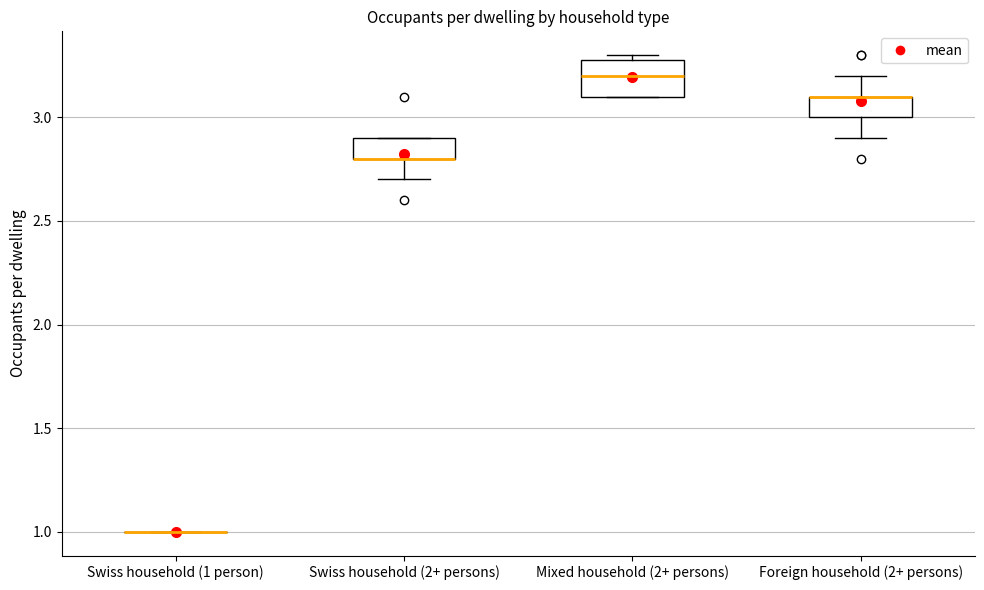

Reading left to right, transcribe this box plot: for each box, give where its median line is, the range the box spans, and where its two whiskers end, as read against the y-axis. The values are not printed on the chart, so give them approximately, as read against the axis.

Swiss household (1 person): box collapsed to a line at 1.0, whiskers 1.0 to 1.0
Swiss household (2+ persons): median 2.8 (drawn on the box's lower edge), box 2.8 to 2.9, whiskers 2.7 to 2.9
Mixed household (2+ persons): median 3.2, box 3.1 to 3.3, whiskers 3.1 to 3.3 (just above the box's upper edge)
Foreign household (2+ persons): median 3.1 (drawn on the box's upper edge), box 3.0 to 3.1, whiskers 2.9 to 3.2